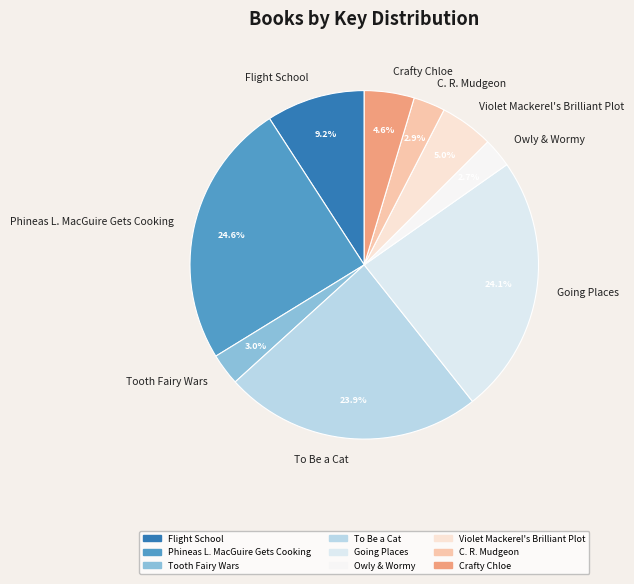

Does Going Places represent more than half of the total?

No